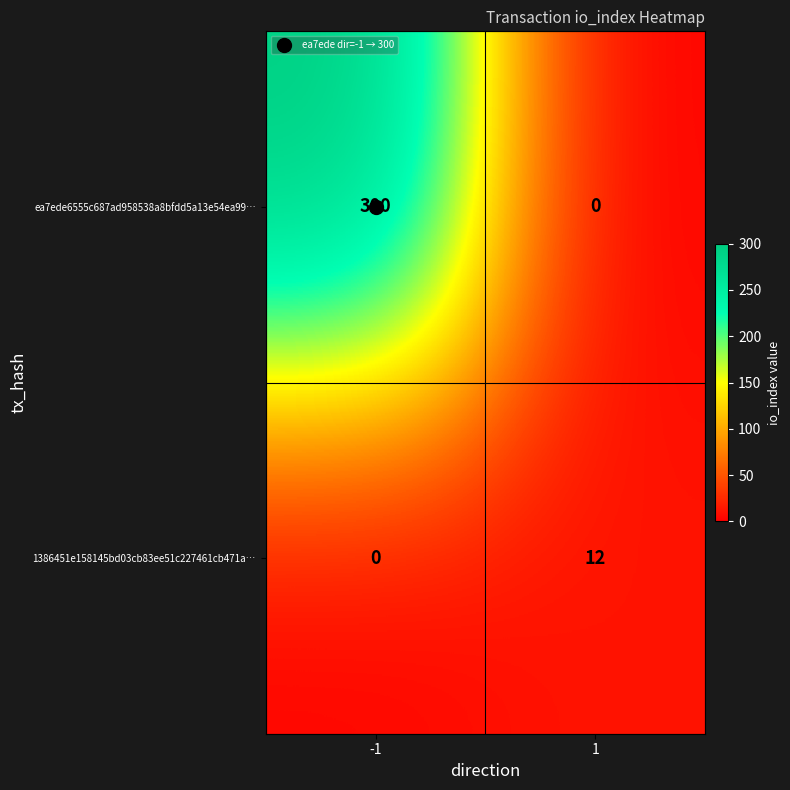

What is the difference between the maximum and minimum values in the 1386451e158145bd03cb83ee51c227461cb471a… series?

12